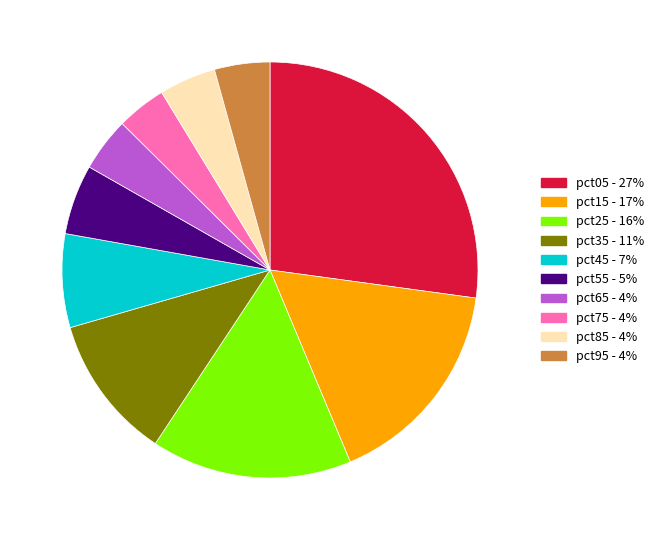

Is there a majority slice in this chart?

No